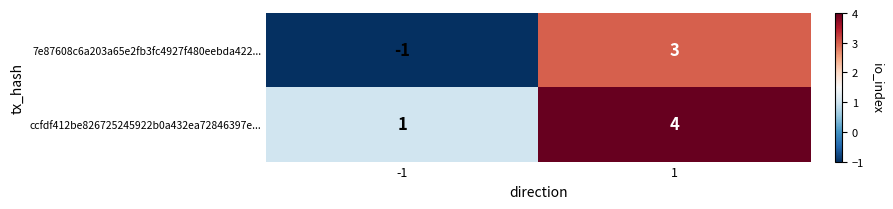

At -1, list the series in order from largest to smallest.

ccfdf412be826725245922b0a432ea72846397e..., 7e87608c6a203a65e2fb3fc4927f480eebda422...